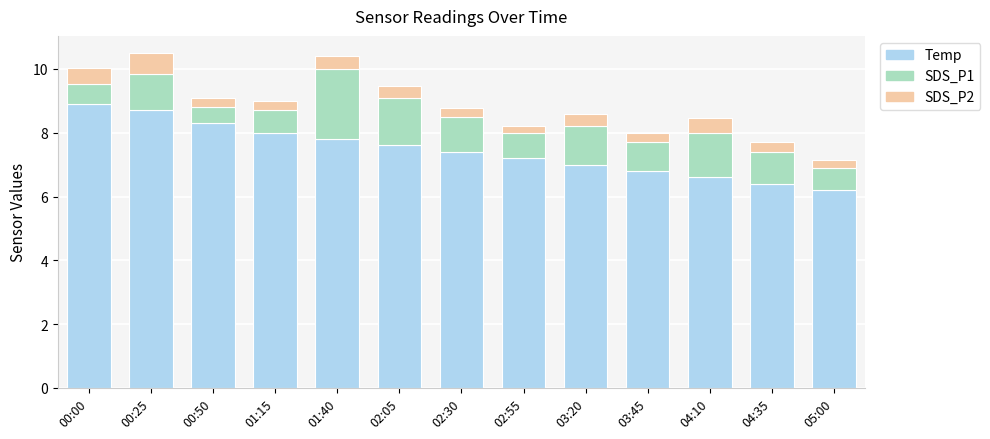

True or false: Temp has a value of 7.4 at 02:30.

True